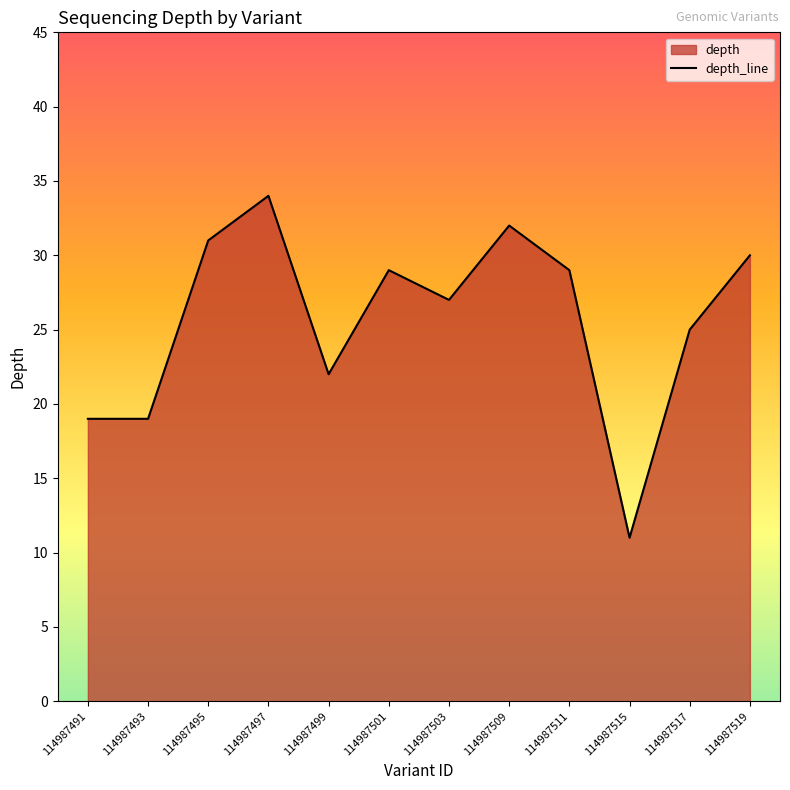

What is the change in value from 114987499 to 114987501?

+7